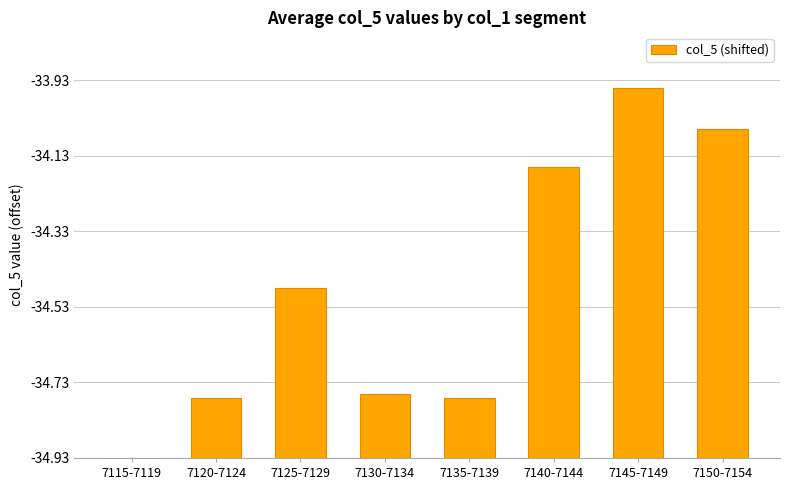

The chart shows a value of 0.2 at 7130-7134. True or false?

True